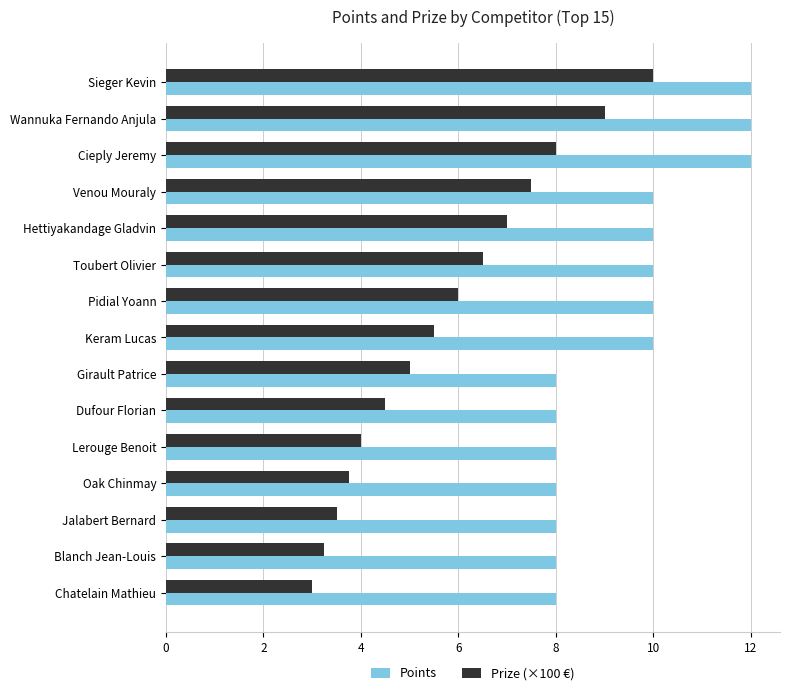

Which category has the lowest value in the Prize (×100 €) series?

Chatelain Mathieu